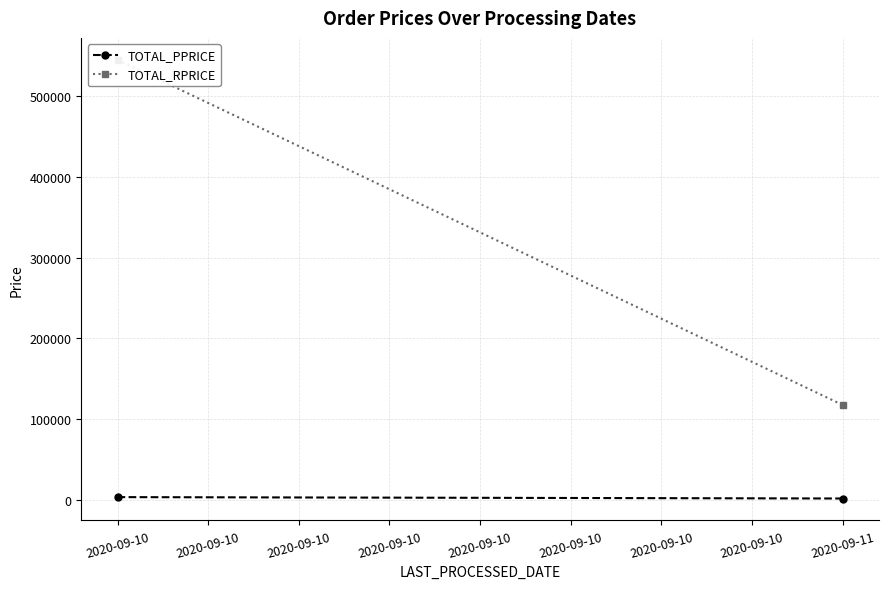

Rank the series at 2020-09-10 from lowest to highest value.

TOTAL_PPRICE, TOTAL_RPRICE